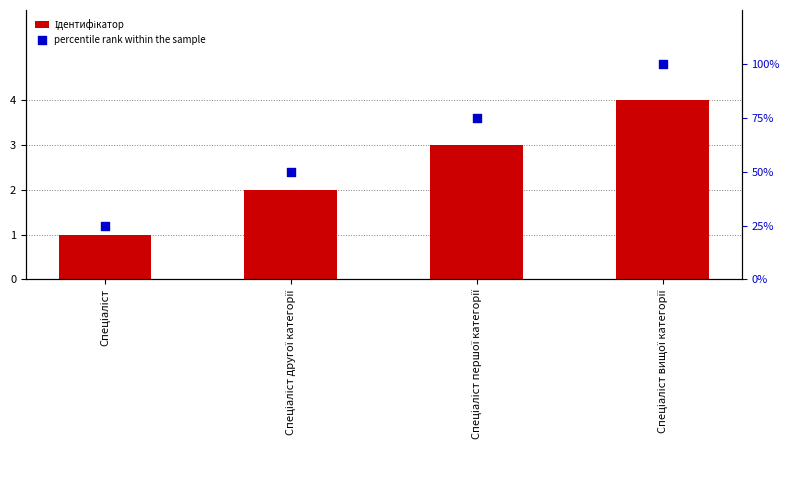

At how many categories does at least one series exceed 78?

1